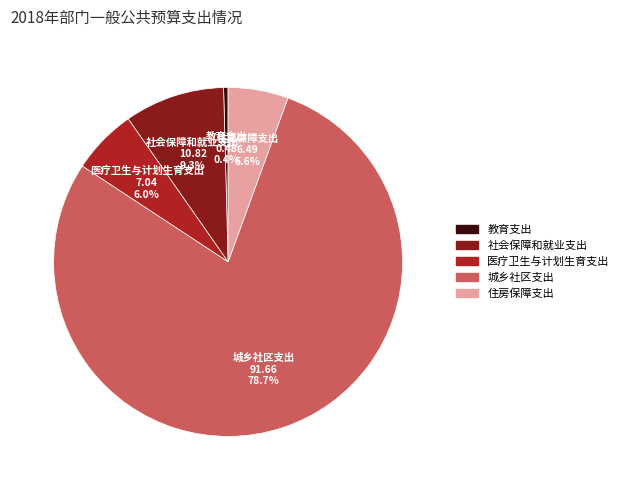

What is the largest slice in the pie chart?

城乡社区支出